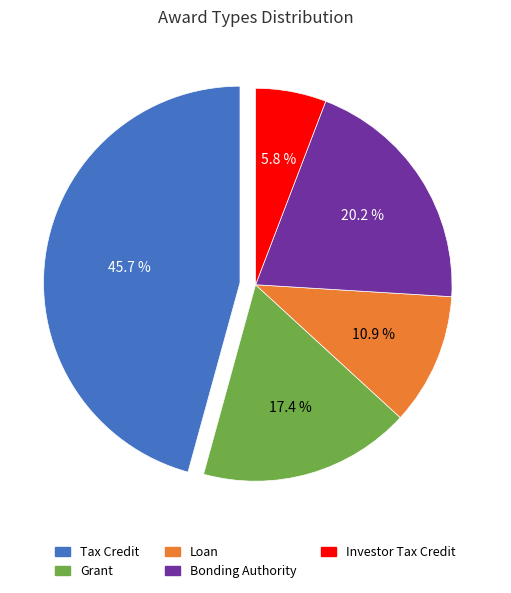

How many segments does this pie chart have?

5